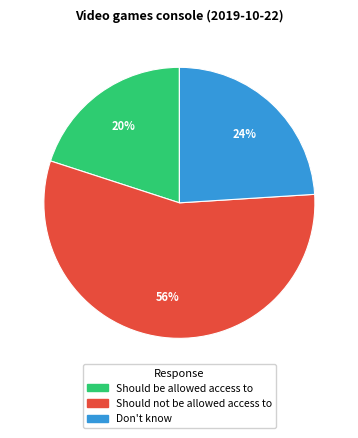

Rank the categories by value from lowest to highest.

Should be allowed access to, Don't know, Should not be allowed access to